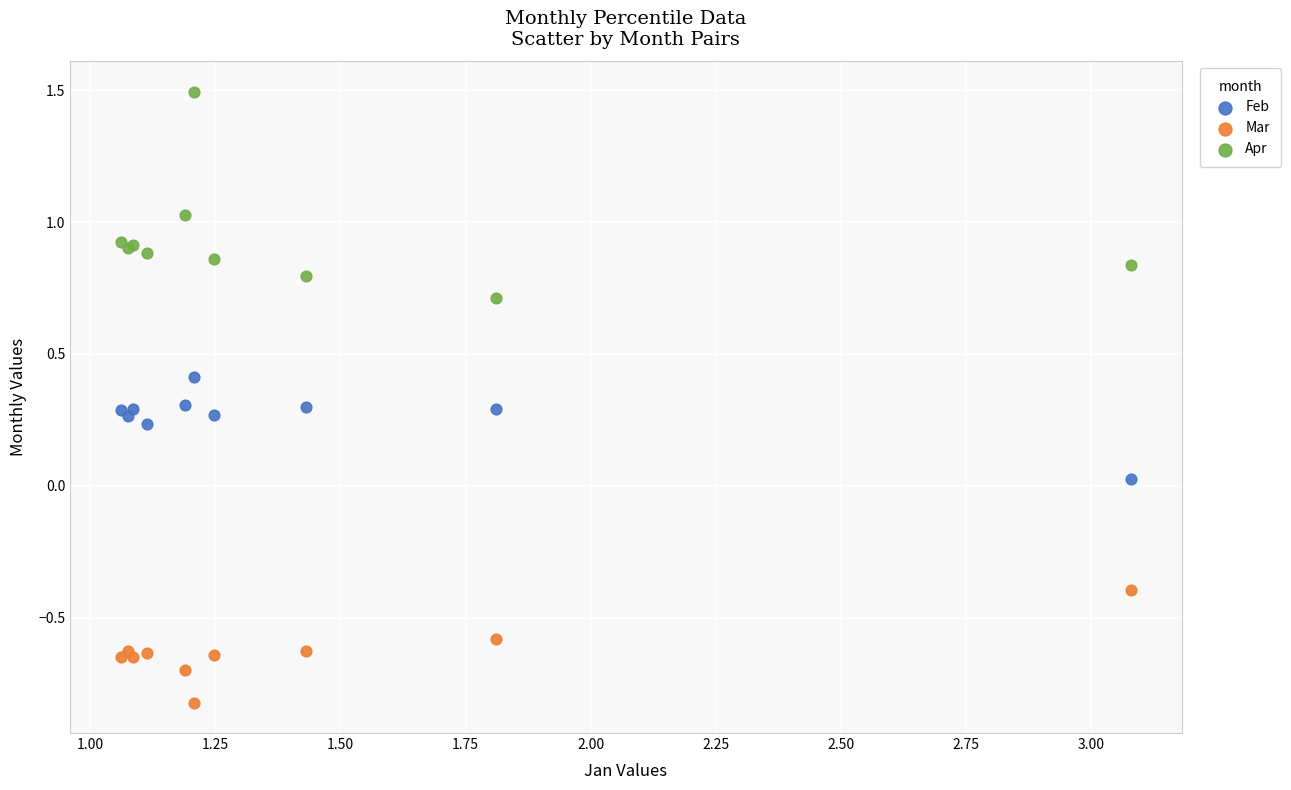

Which series has the largest Y range (max minus min)?

Apr